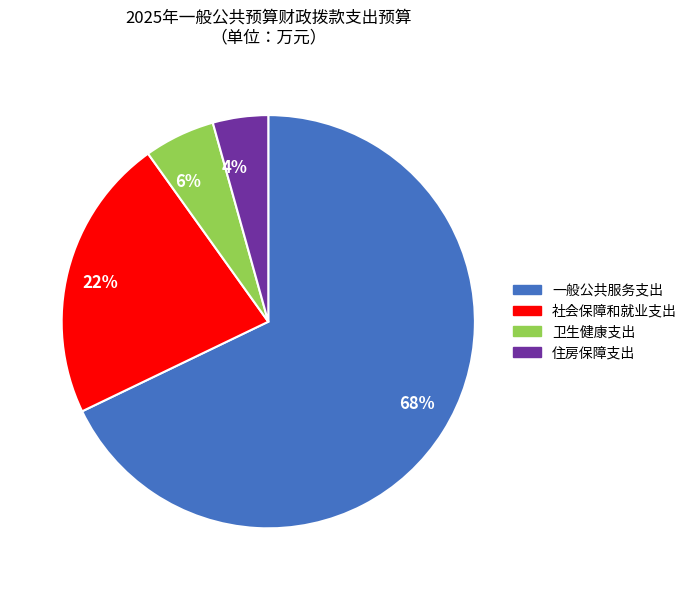

Rank the categories by value from lowest to highest.

住房保障支出, 卫生健康支出, 社会保障和就业支出, 一般公共服务支出